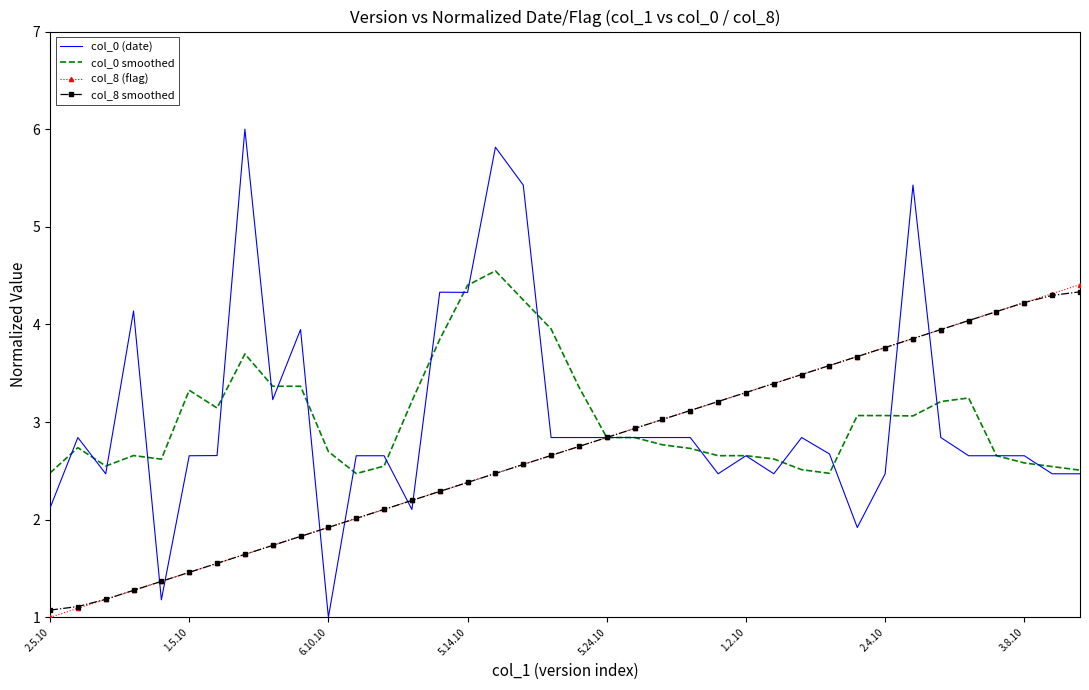

How many intersections are there between col_8 smoothed and col_0 (date)?

9